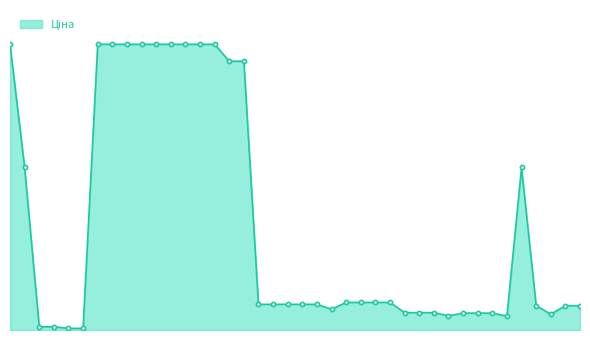

Reading left to right, extract all data points from this chart.

9908.5	5636.0	113.3	113.3	56.7	56.7	9908.5	9908.5	9908.5	9908.5	9908.5	9908.5	9908.5	9908.5	9908.5	9321.4	9321.4	889.9	889.9	889.9	889.9	889.9	719.6	957.1	957.1	957.1	957.1	602.1	602.1	602.1	491.7	585.3	585.3	585.3	482.1	5636.0	842.8	547.8	842.8	842.8